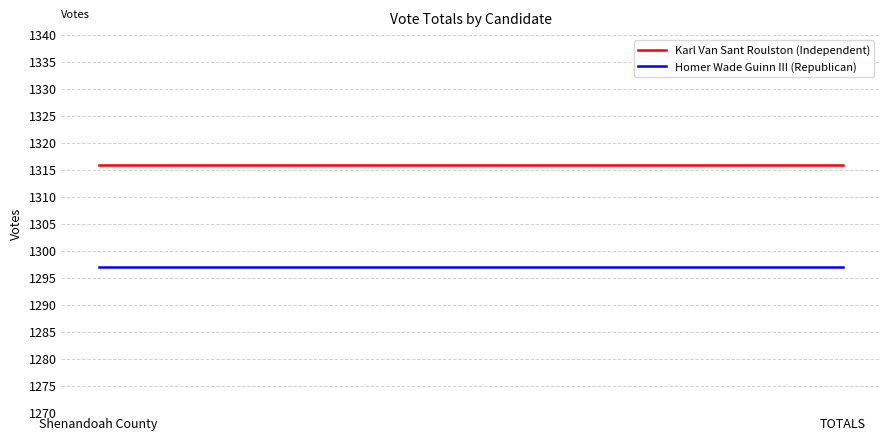

What is the maximum value for Karl Van Sant Roulston (Independent)?

1316